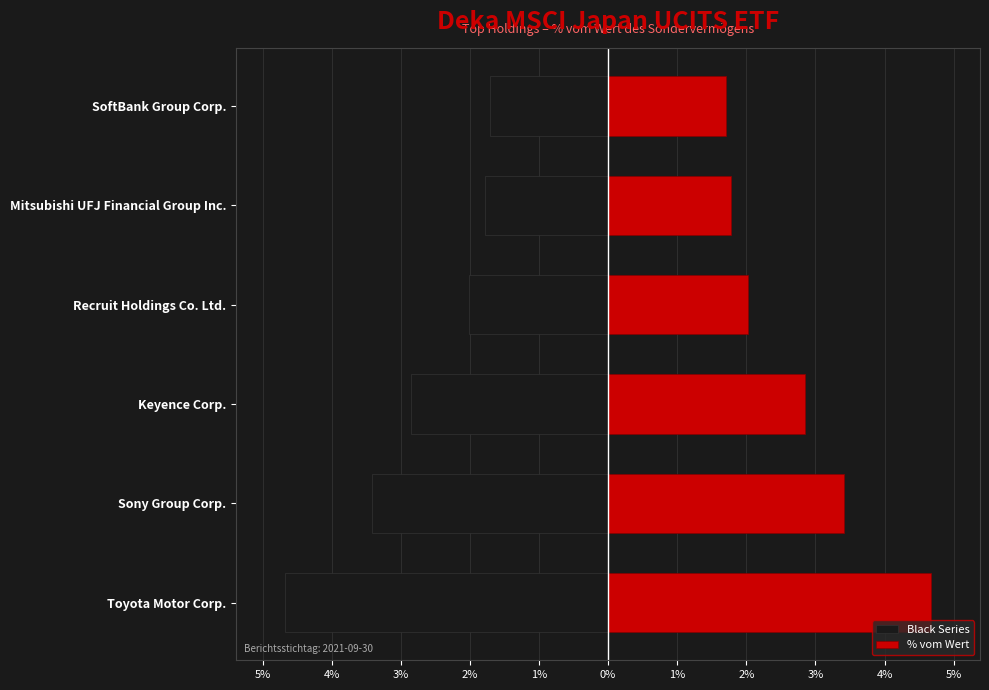

At Keyence Corp., list the series in order from largest to smallest.

% vom Wert, Black Series